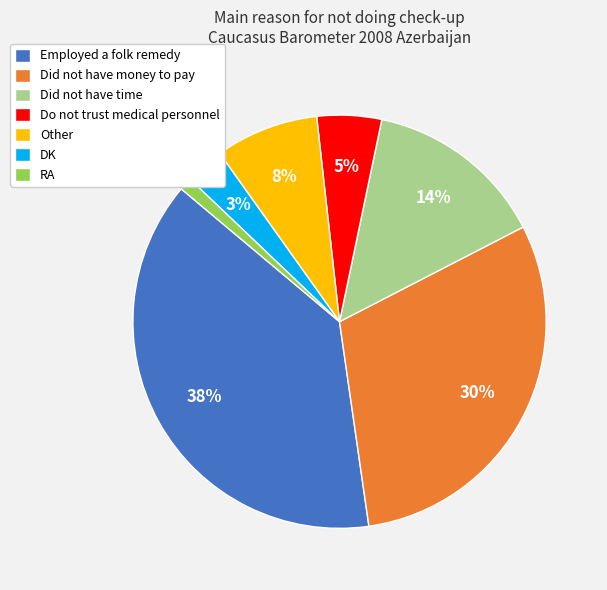

What percentage is the Other slice, to the nearest percent?

8%